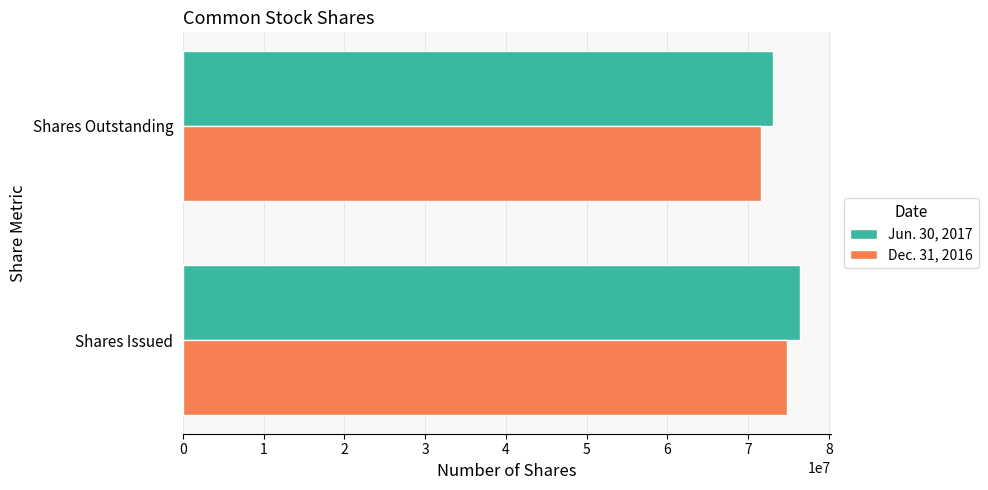

The Jun. 30, 2017 series shows 105780040 at Shares Outstanding. True or false?

False